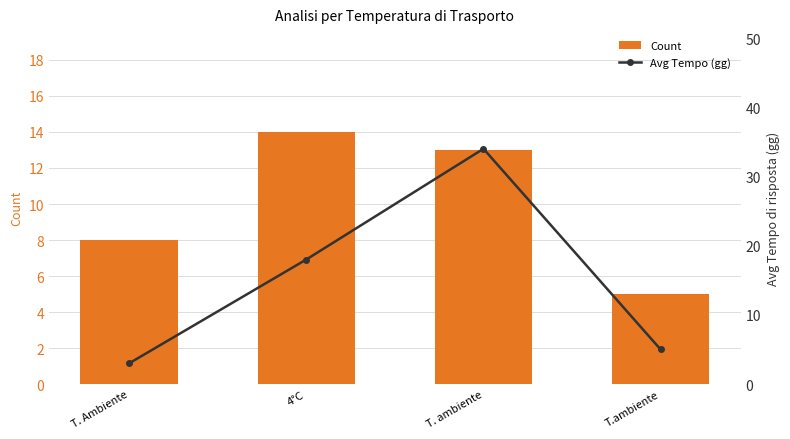

Reading left to right, what are all the values shown in this chart?

Count: 8	14	13	5
Avg Tempo (gg): 3	18	34	5